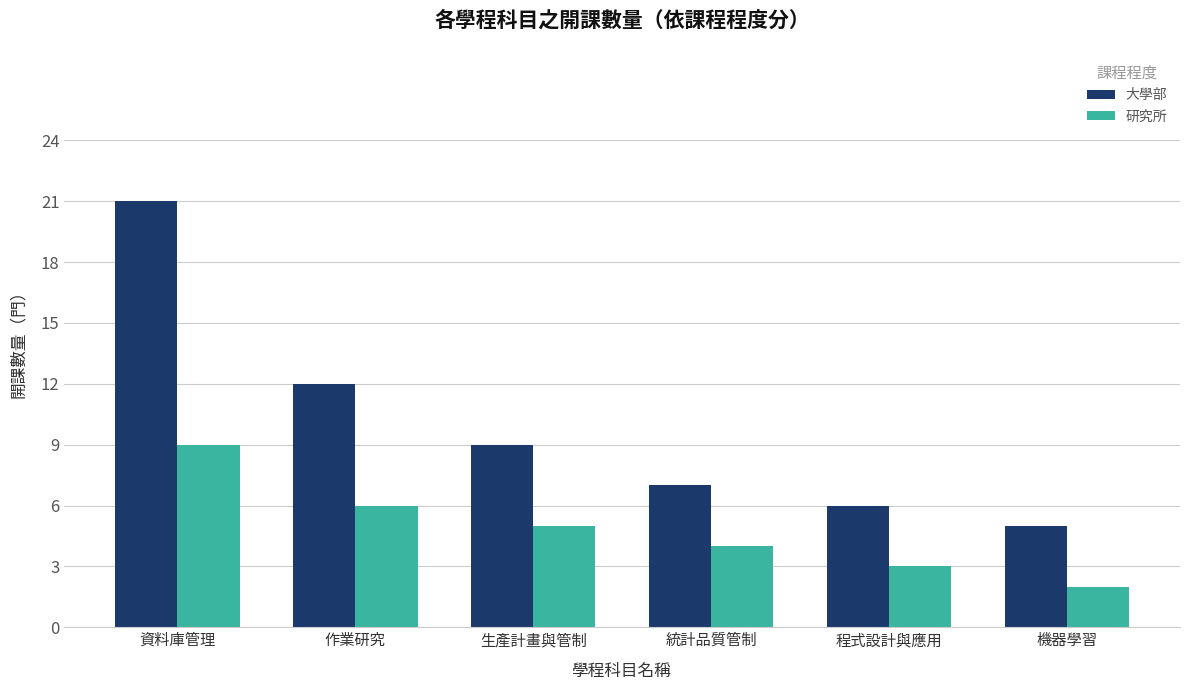

What is the total value across all series at 機器學習?

7